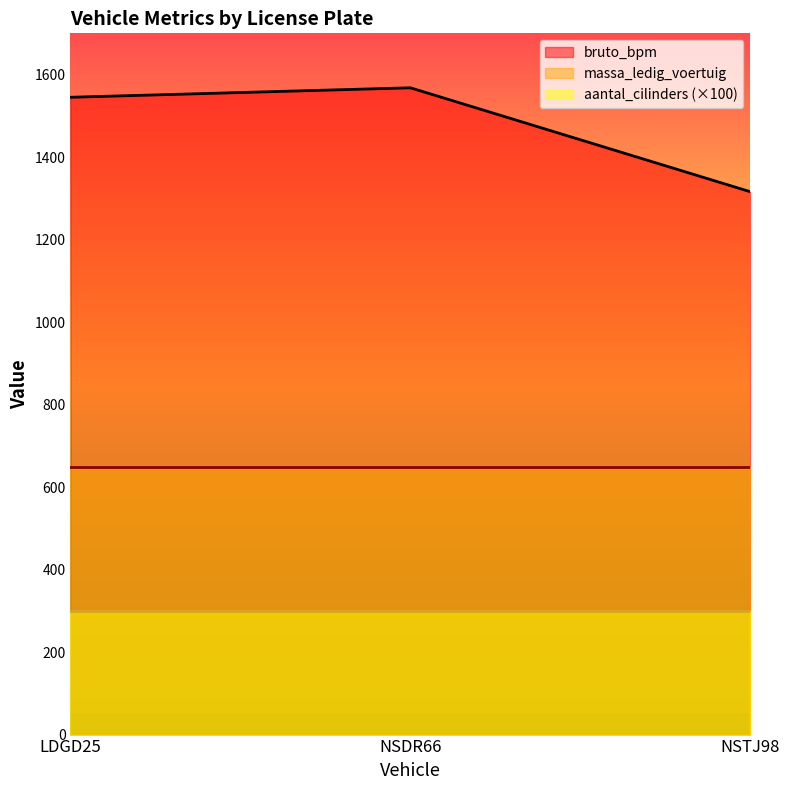

What is the difference between the maximum and minimum values in the bruto_bpm series?

252